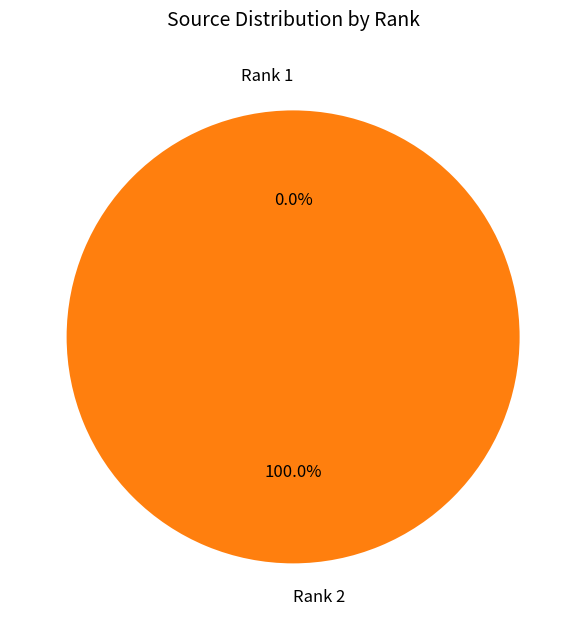

Does any single category account for the majority?

Yes